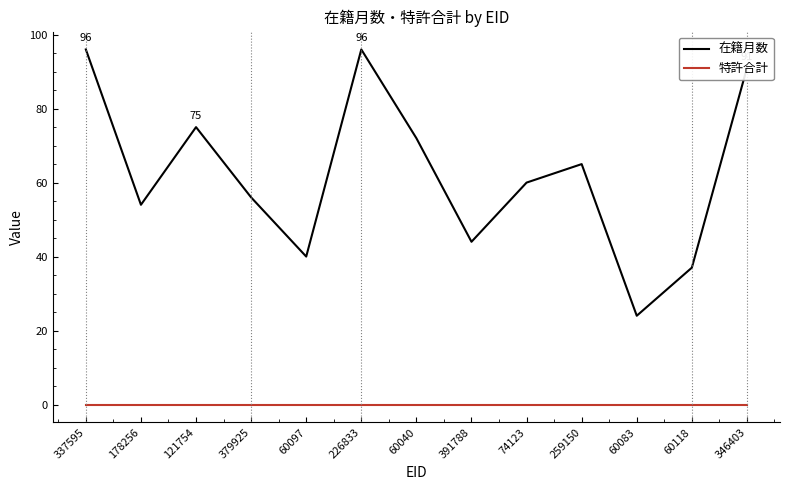

List the series in order of their peak value, lowest first.

特許合計, 在籍月数